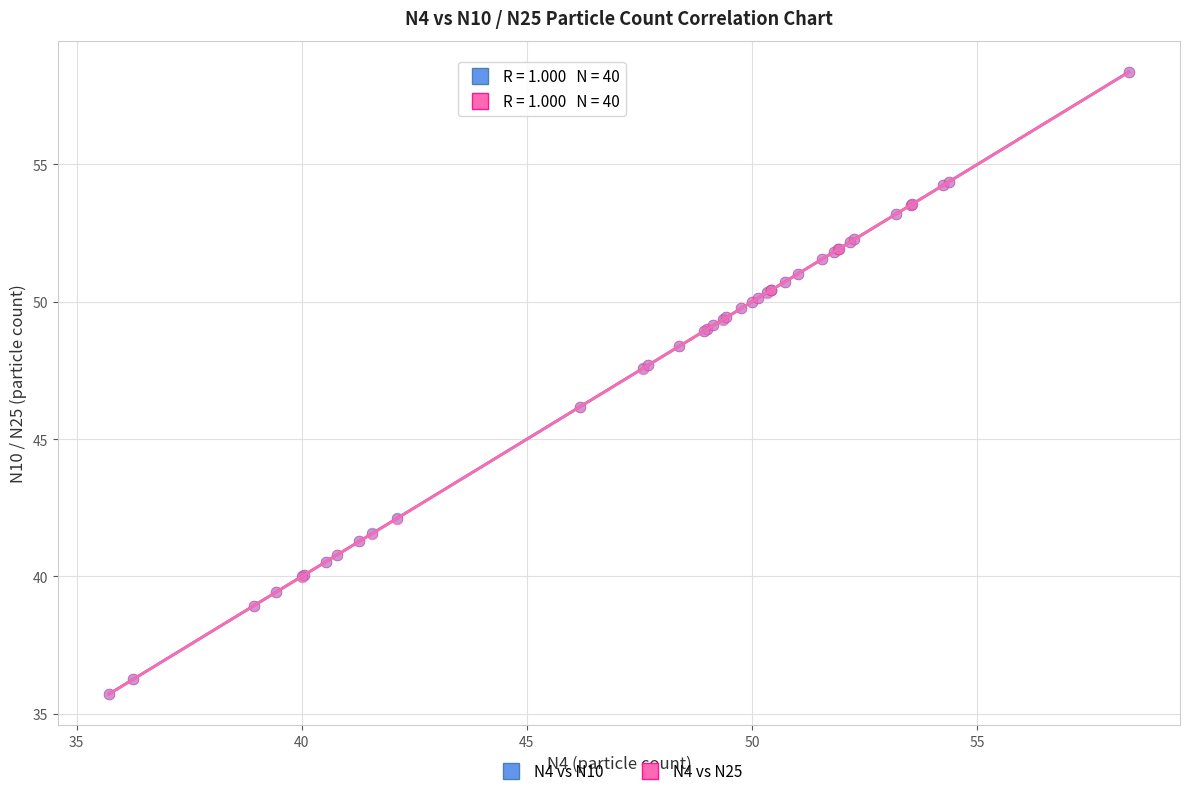

What are all the series names shown in the legend?

N4 vs N10, N4 vs N25